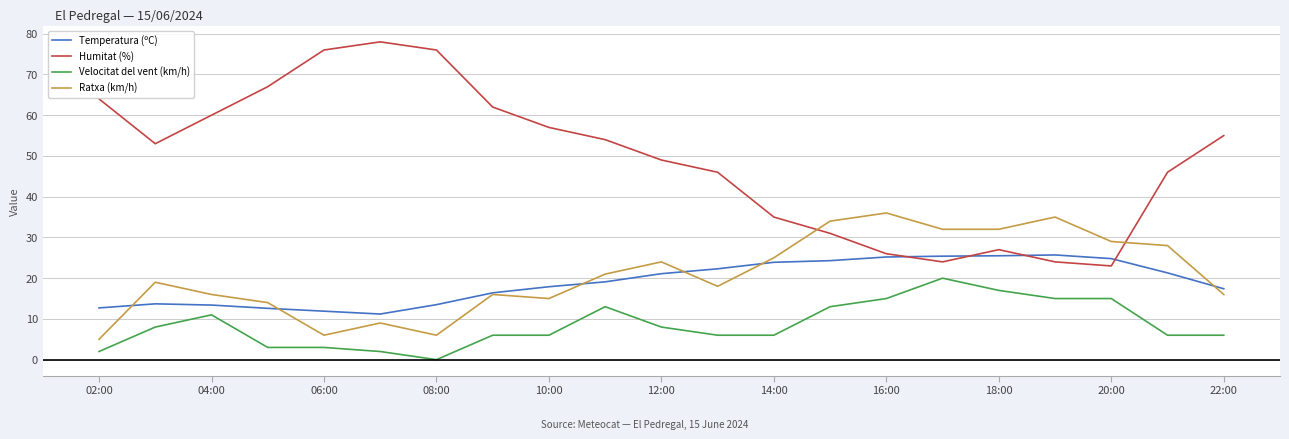

Rank the series by their maximum value, from highest to lowest.

Humitat (%), Ratxa (km/h), Temperatura (ºC), Velocitat del vent (km/h)